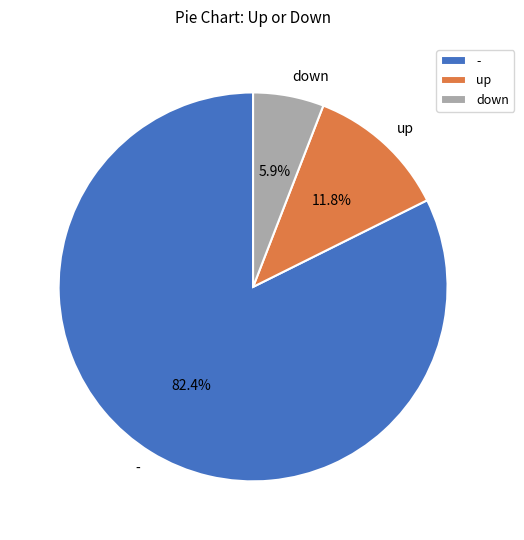

True or false: down accounts for 13% of the total.

False